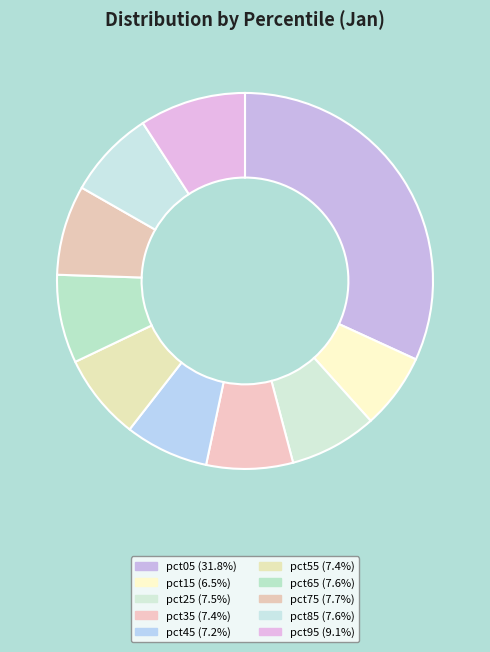

Which slice is the largest?

pct05